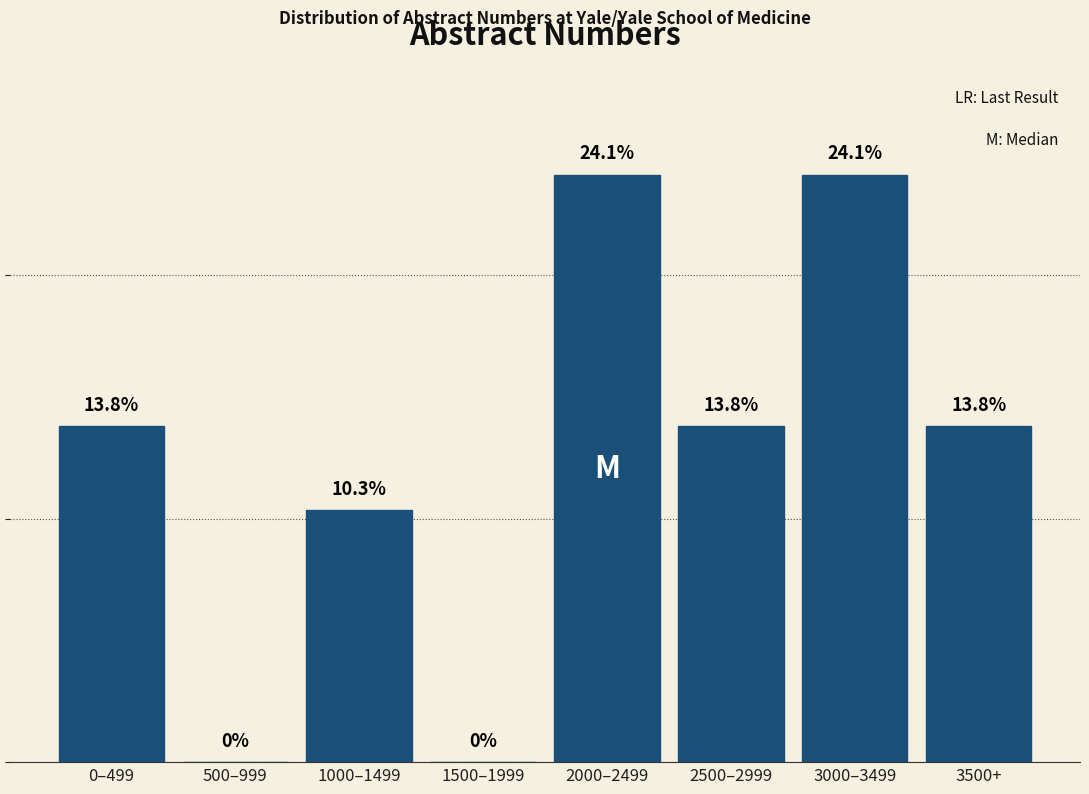

At which label does the data first exceed 13?

0–499